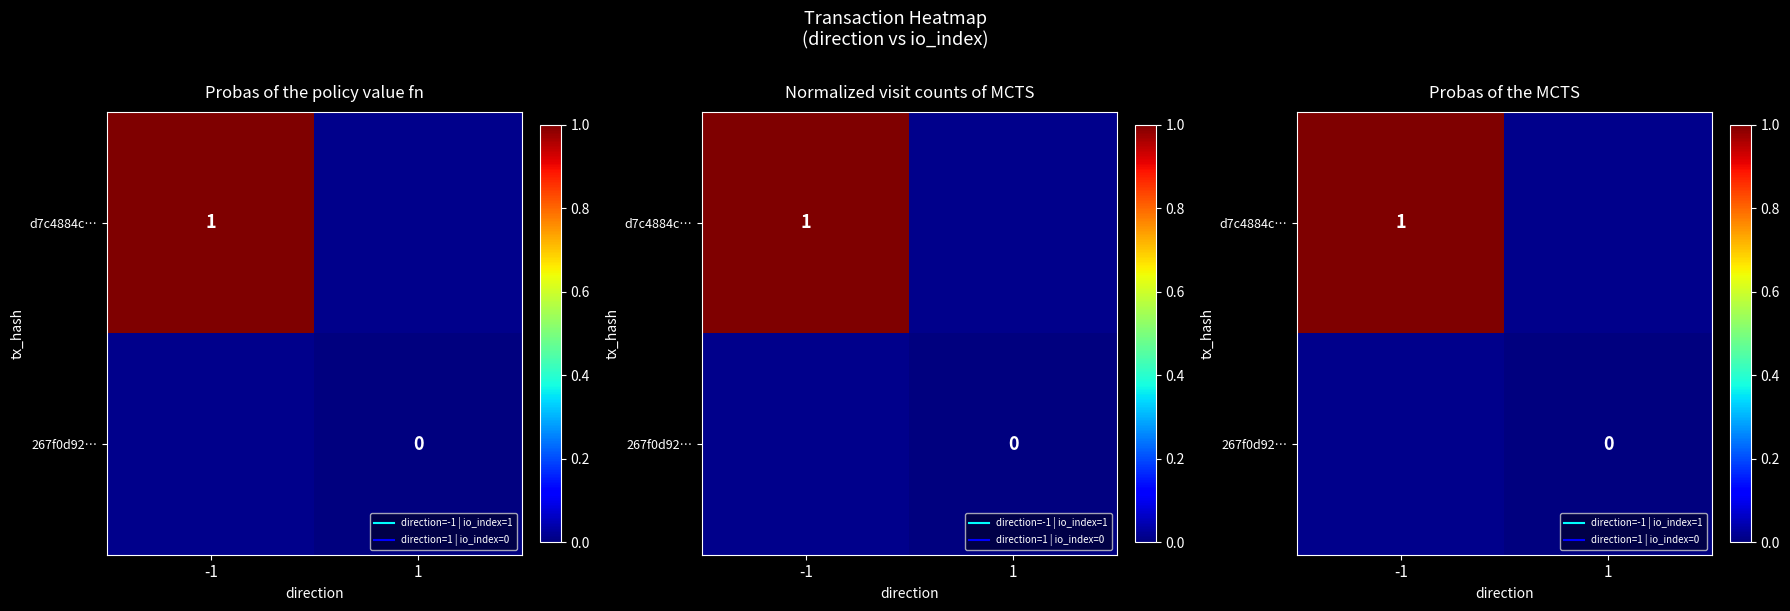

What is the maximum value shown in the chart?

1.0